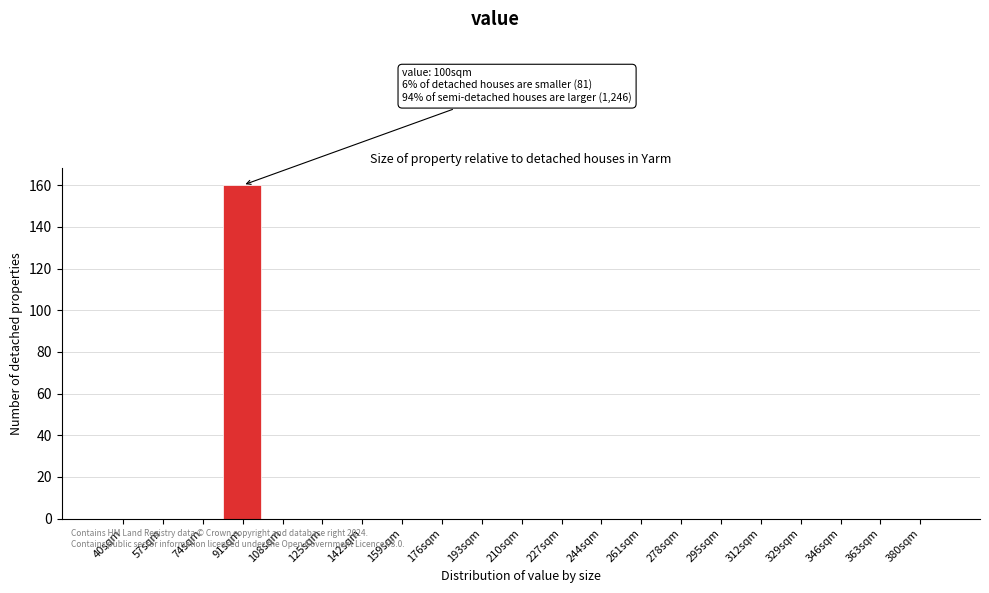

Reading left to right, transcribe all the data shown in this chart.

40sqm=0	57sqm=0	74sqm=0	91sqm=160	108sqm=0	125sqm=0	142sqm=0	159sqm=0	176sqm=0	193sqm=0	210sqm=0	227sqm=0	244sqm=0	261sqm=0	278sqm=0	295sqm=0	312sqm=0	329sqm=0	346sqm=0	363sqm=0	380sqm=0